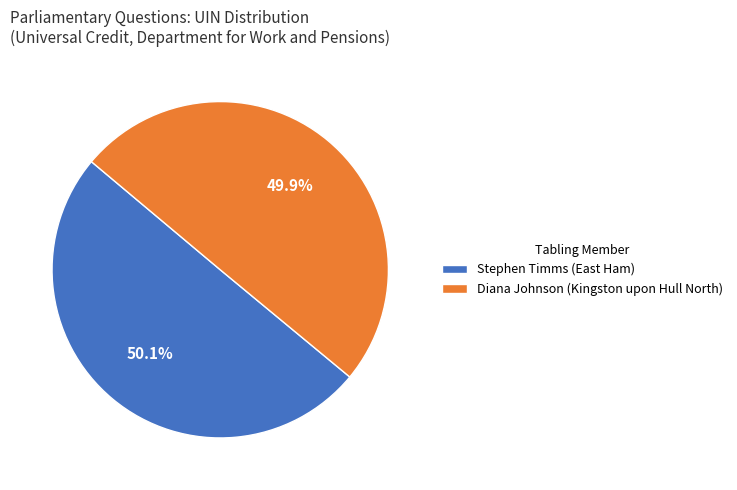

To the nearest percent, what portion does Diana Johnson (Kingston upon Hull North) represent?

50%